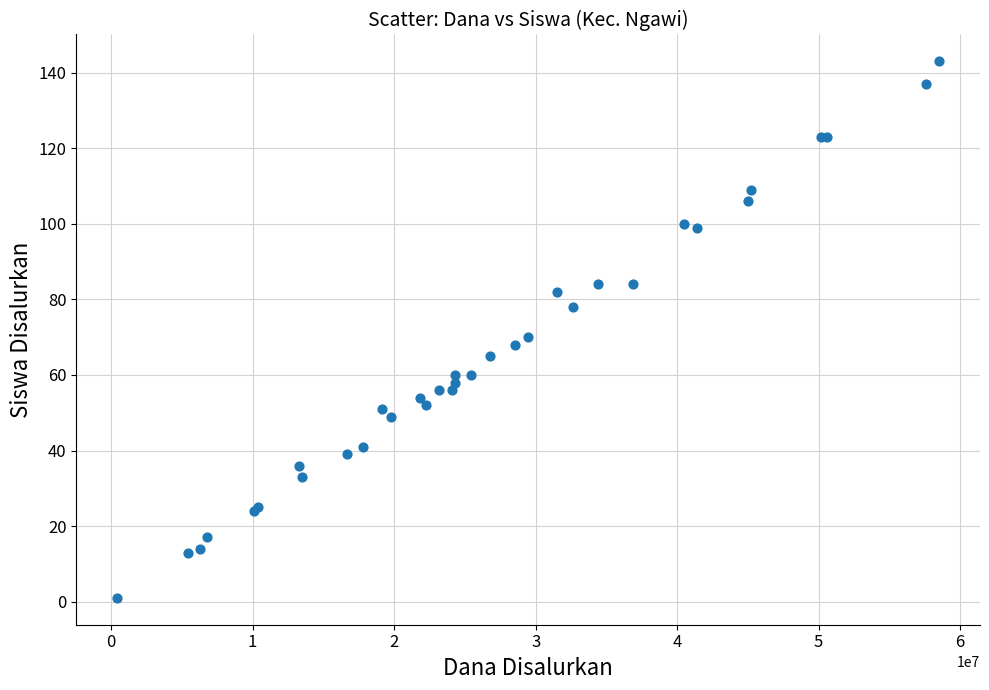

What Y value in the scatter plot is closest to 72?

70